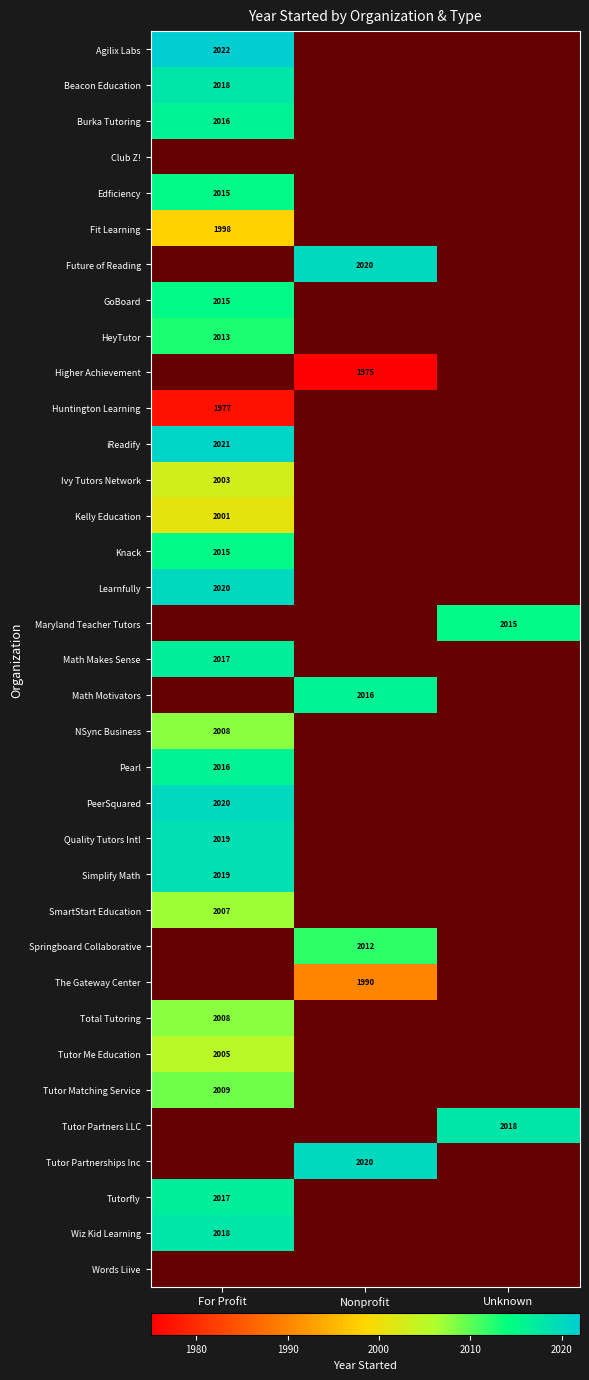

The GoBoard series shows 2015 at For Profit. True or false?

True